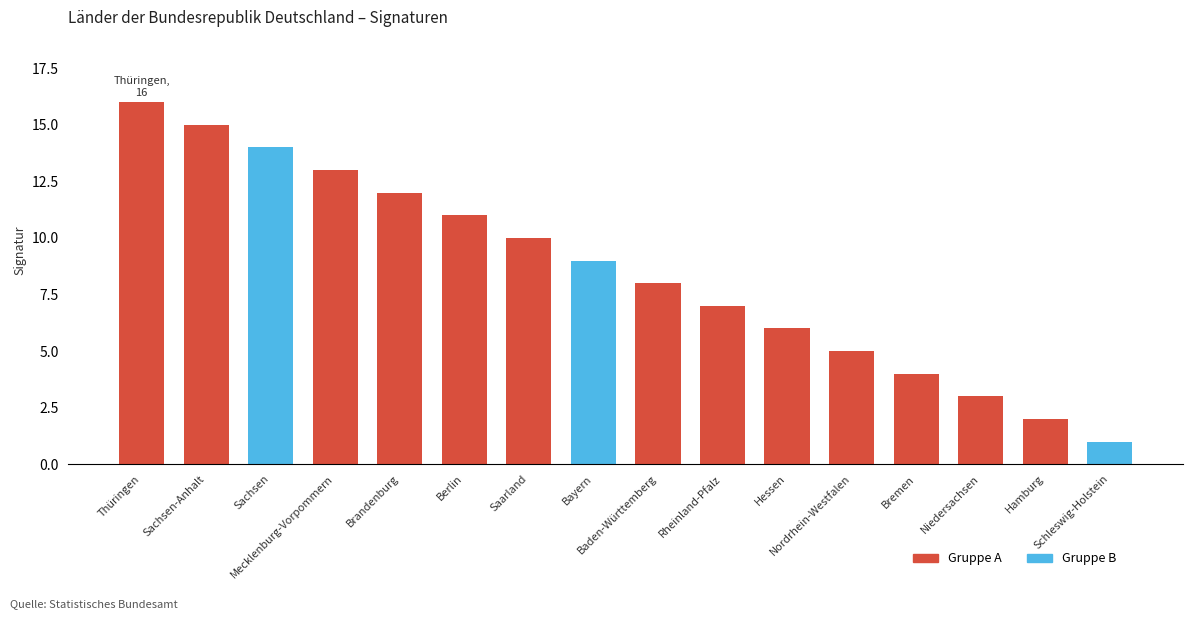

How many series are shown in this chart?

1